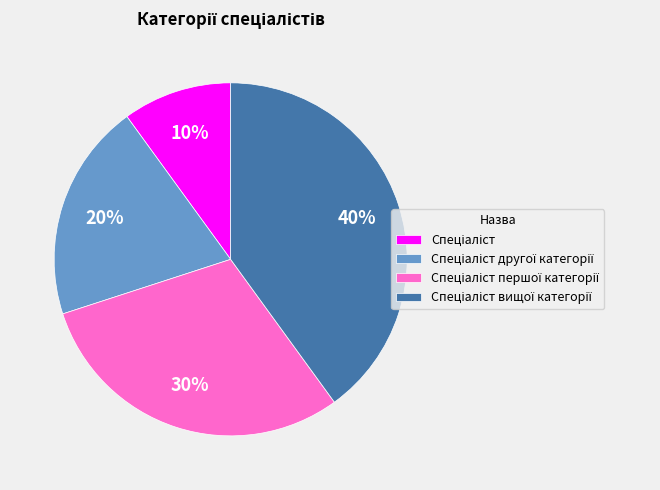

Does any single category account for the majority?

No